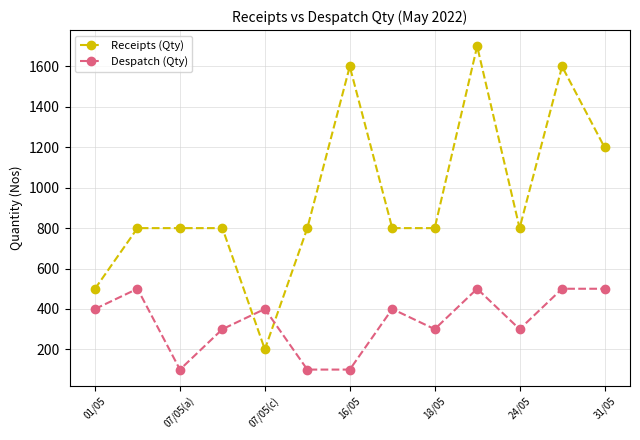

What are all the series names shown in the legend?

Receipts (Qty), Despatch (Qty)